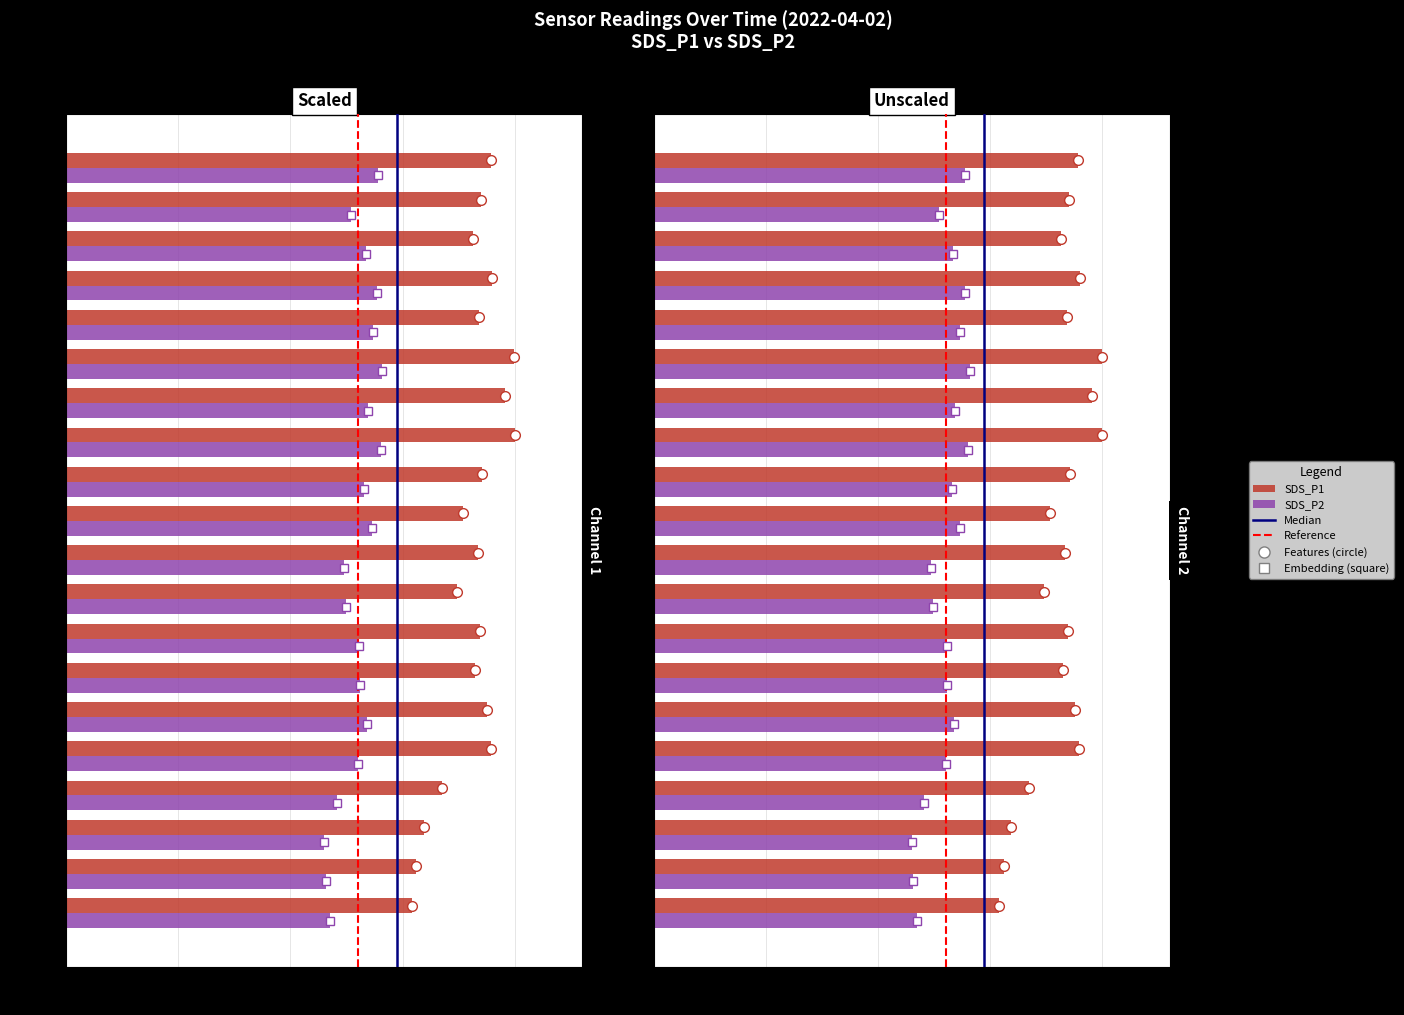

At which category is the sum across all series the highest?

00:36